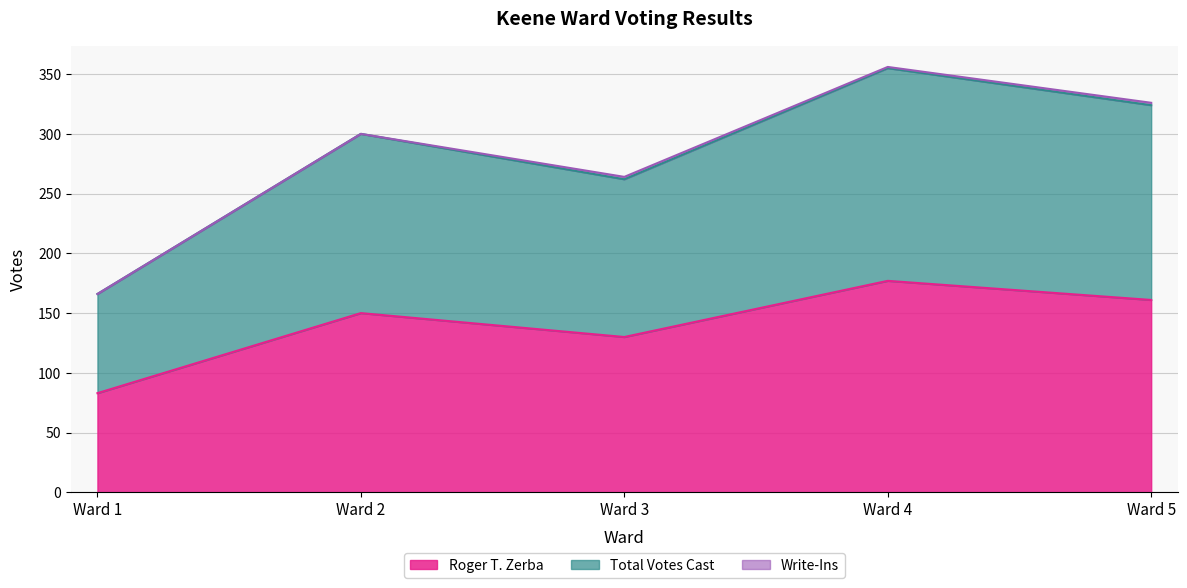

List the labels in order of Roger T. Zerba value, smallest first.

Ward 1, Ward 3, Ward 2, Ward 5, Ward 4